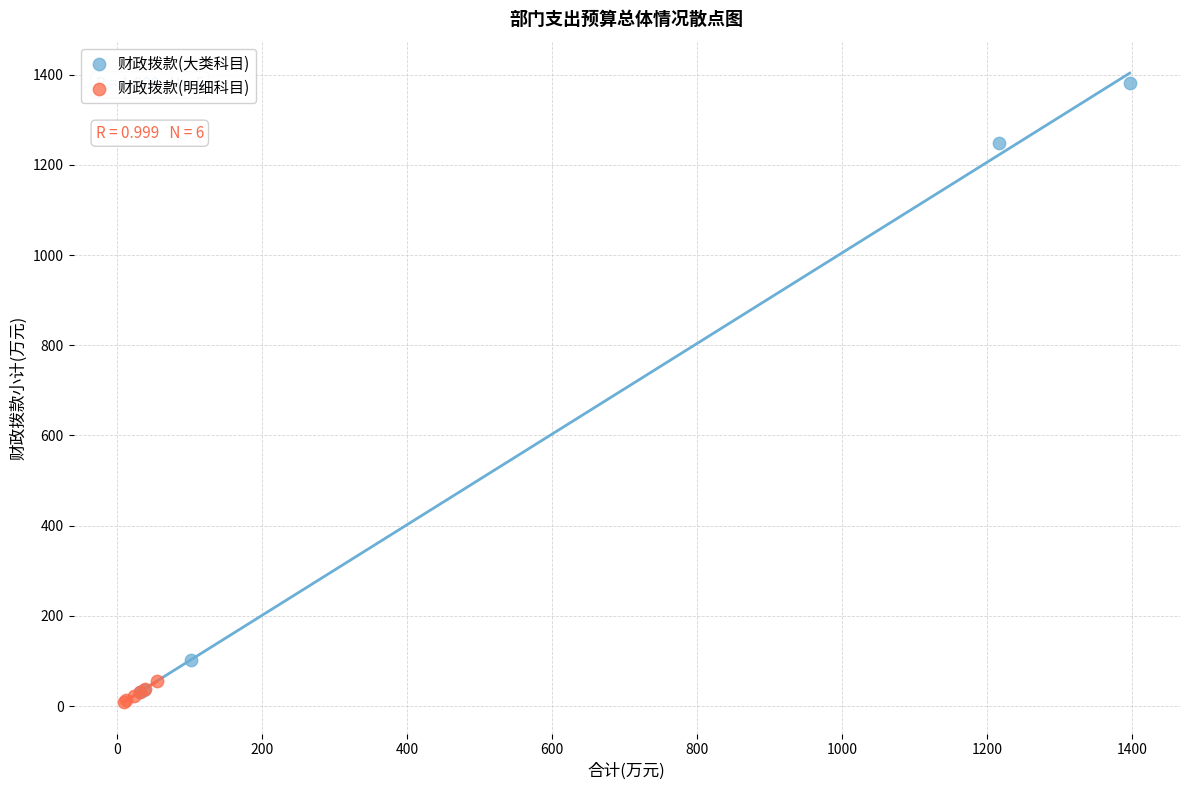

Which series has the largest Y range (max minus min)?

财政拨款(大类科目)